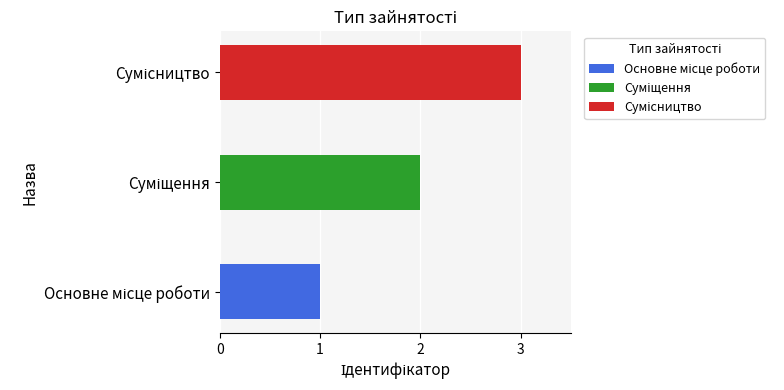

What is the greatest value displayed?

3